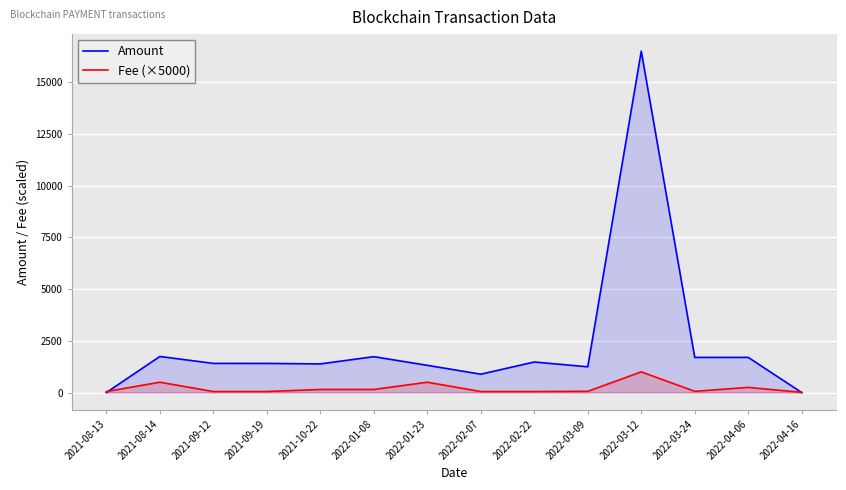

How many times do Fee (×5000) and Amount cross each other?

2